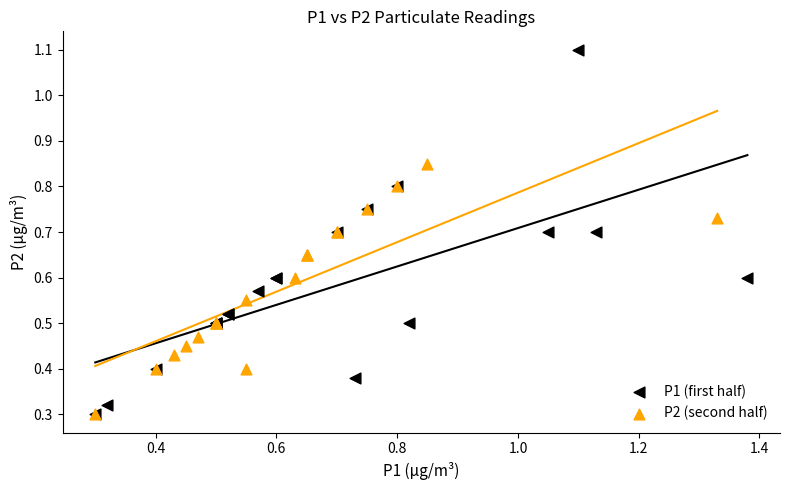

Which series has the widest spread of Y values?

P1 (first half)